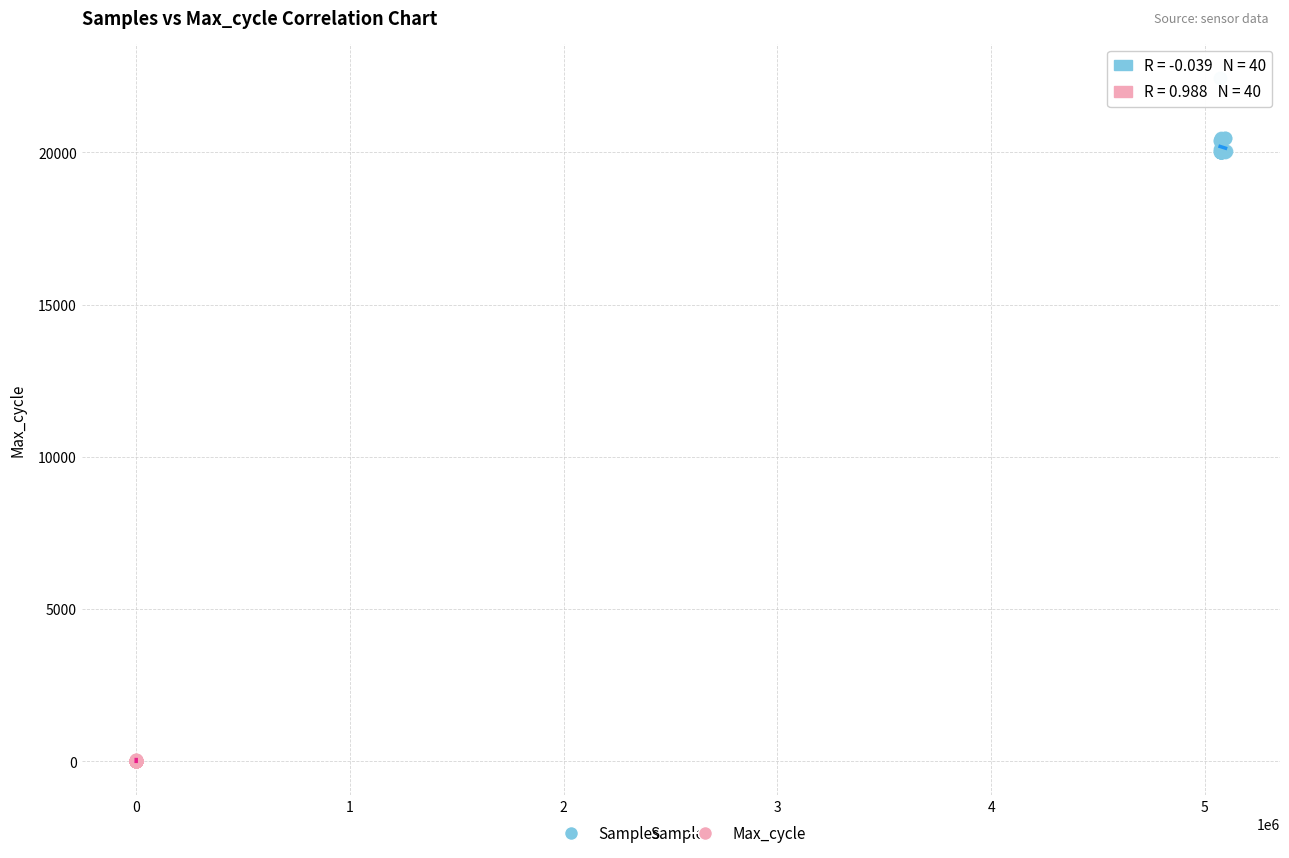

Which series has the widest spread of Y values?

Samples